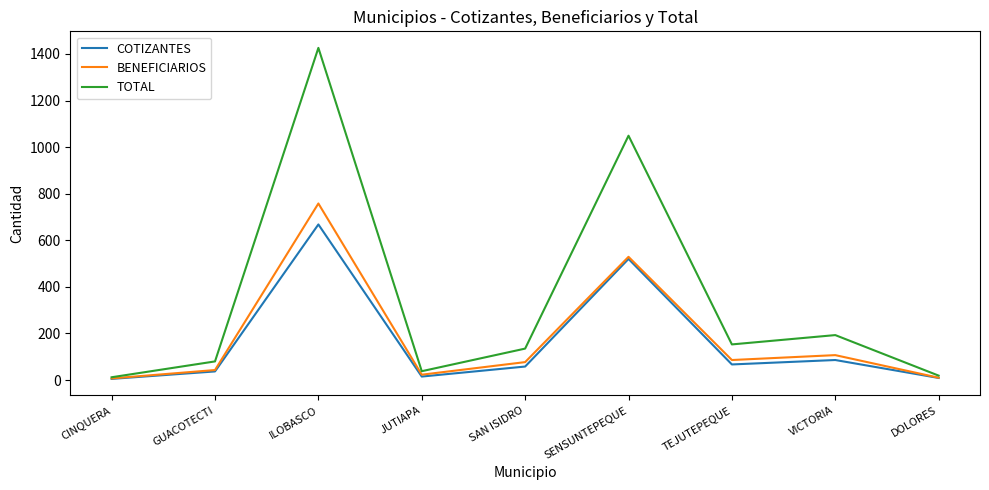

Count the number of data series in this chart.

3